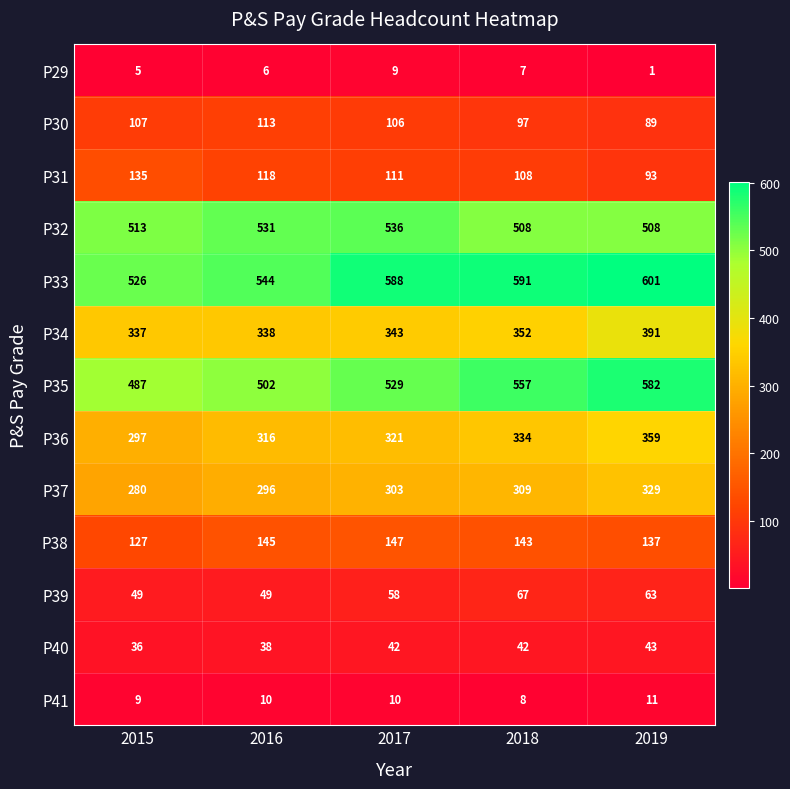

At which label does P41 reach its minimum?

2018